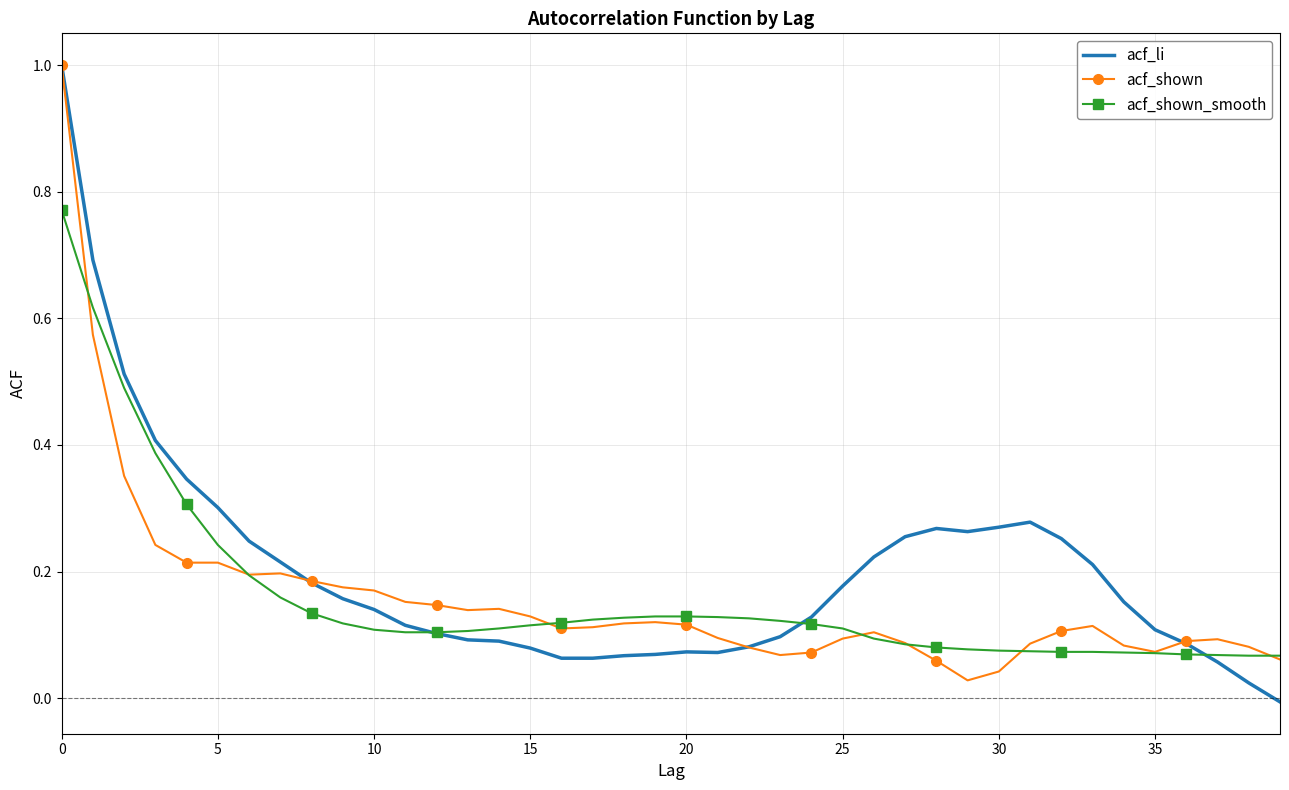

What is the difference between the maximum and minimum values in the acf_li series?

1.0